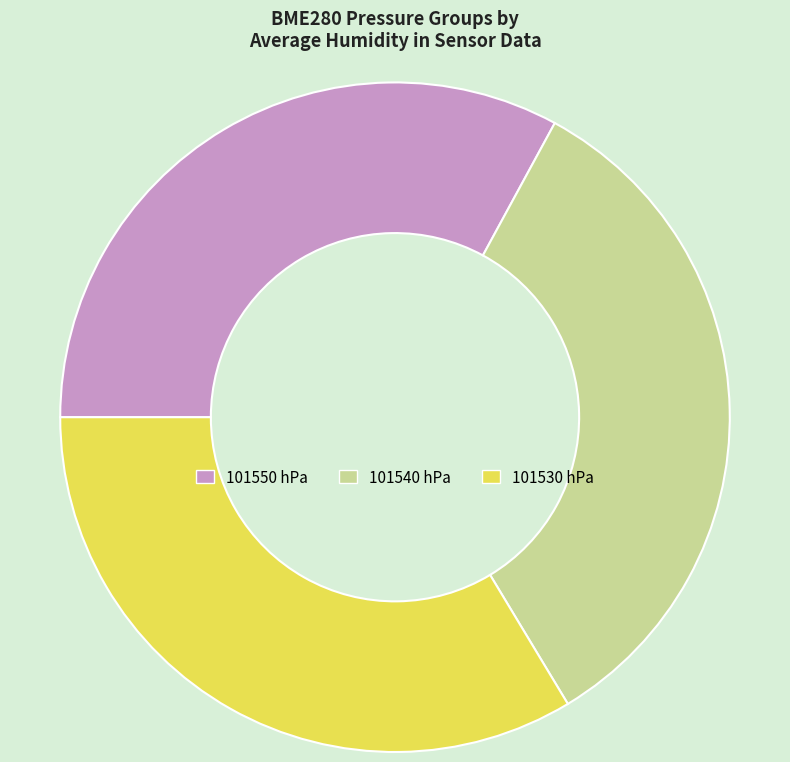

Is it true that 101540 hPa is 27% of the pie?

False